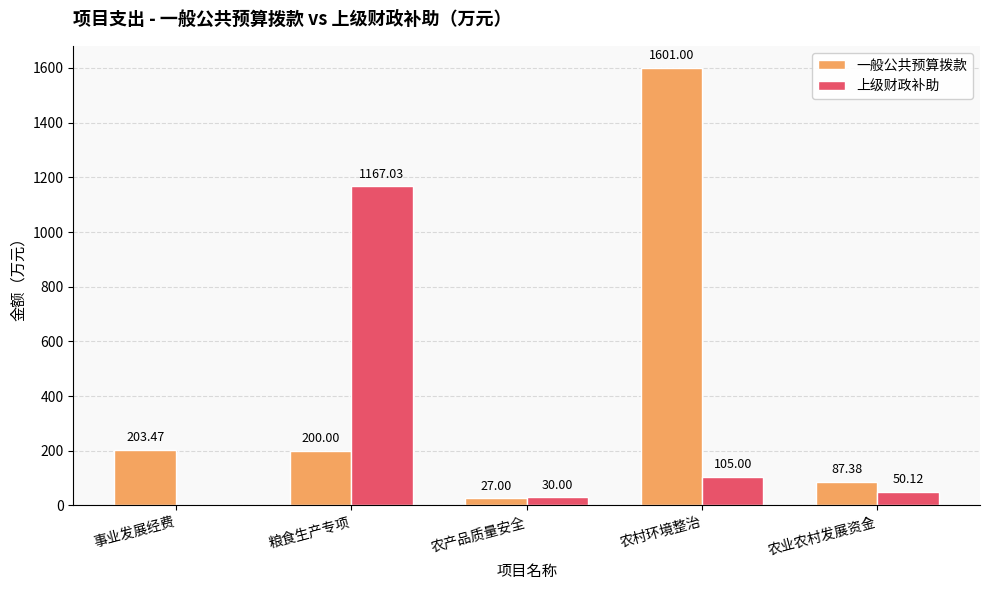

Does the chart contain stacked bars?

No